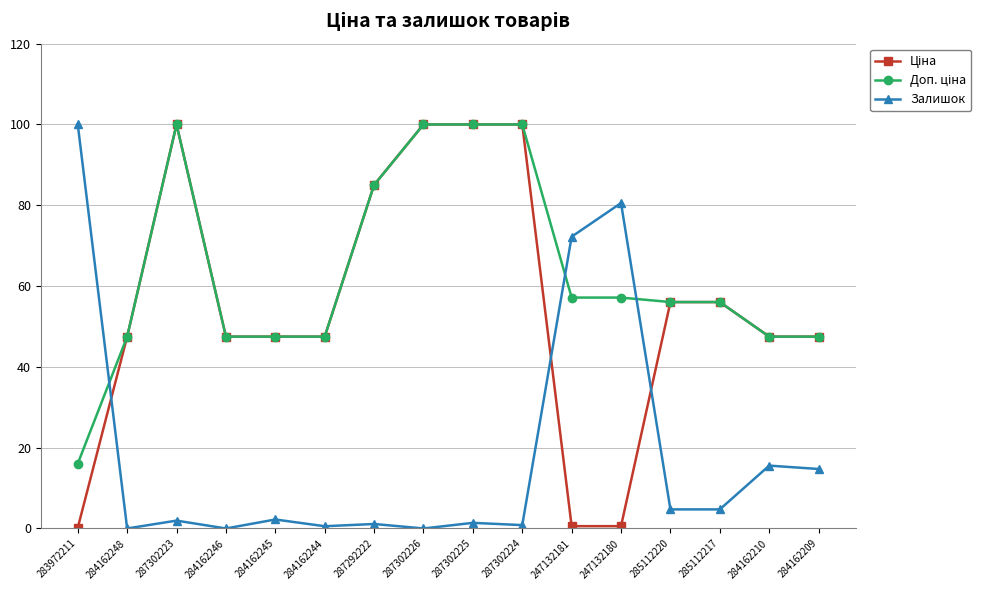

Where is Залишок nearest to the value 50?

247132181